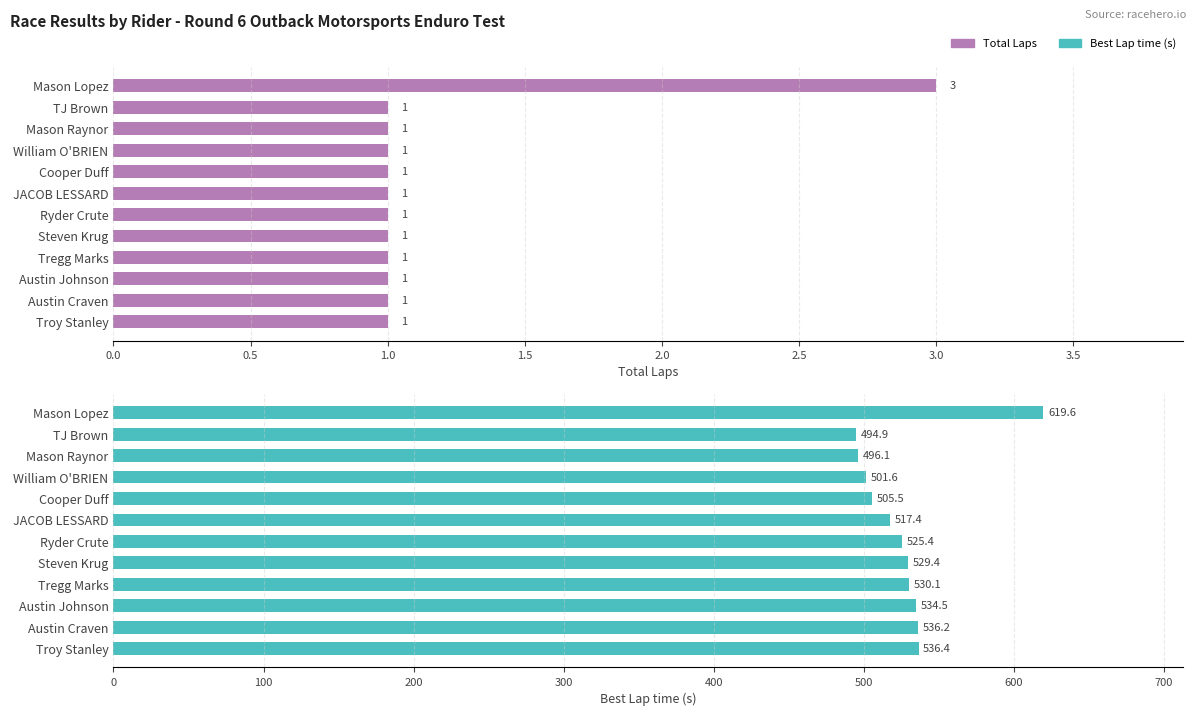

Count the Total Laps values in the range 1 to 2.

11